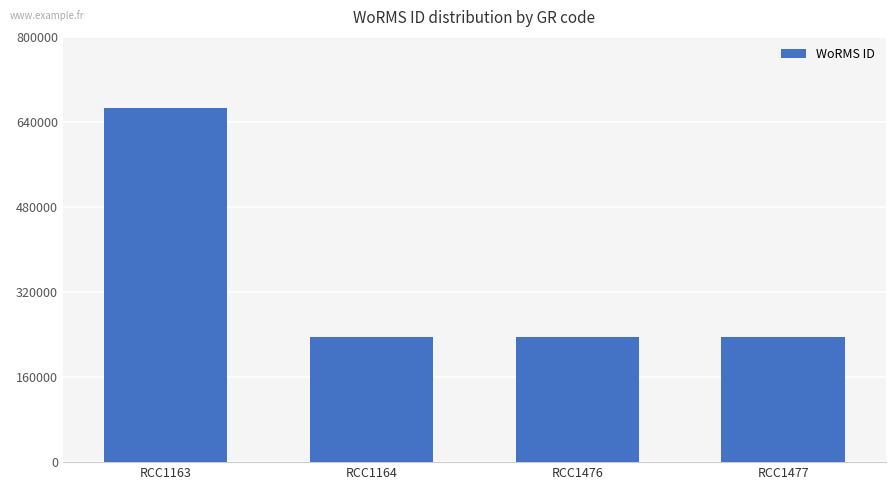

Count the number of categories in the chart.

4